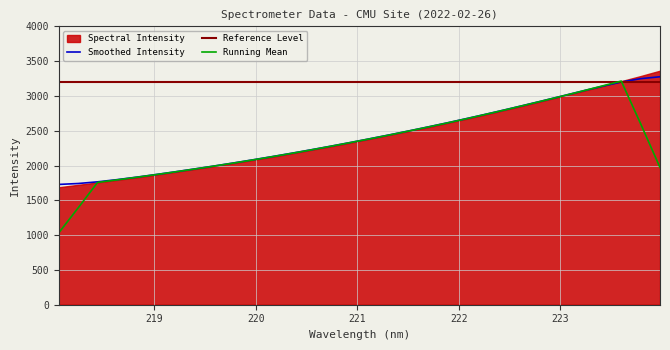

What is the highest value of the Smoothed Intensity series?

3275.5